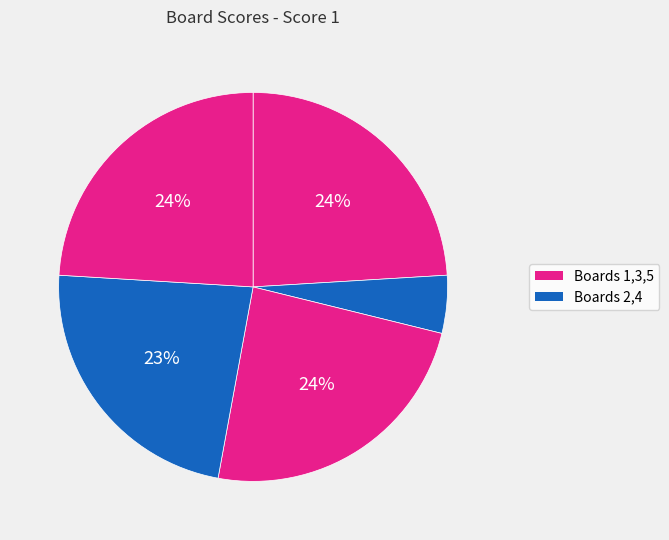

What is the smallest slice in the pie chart?

Board 2